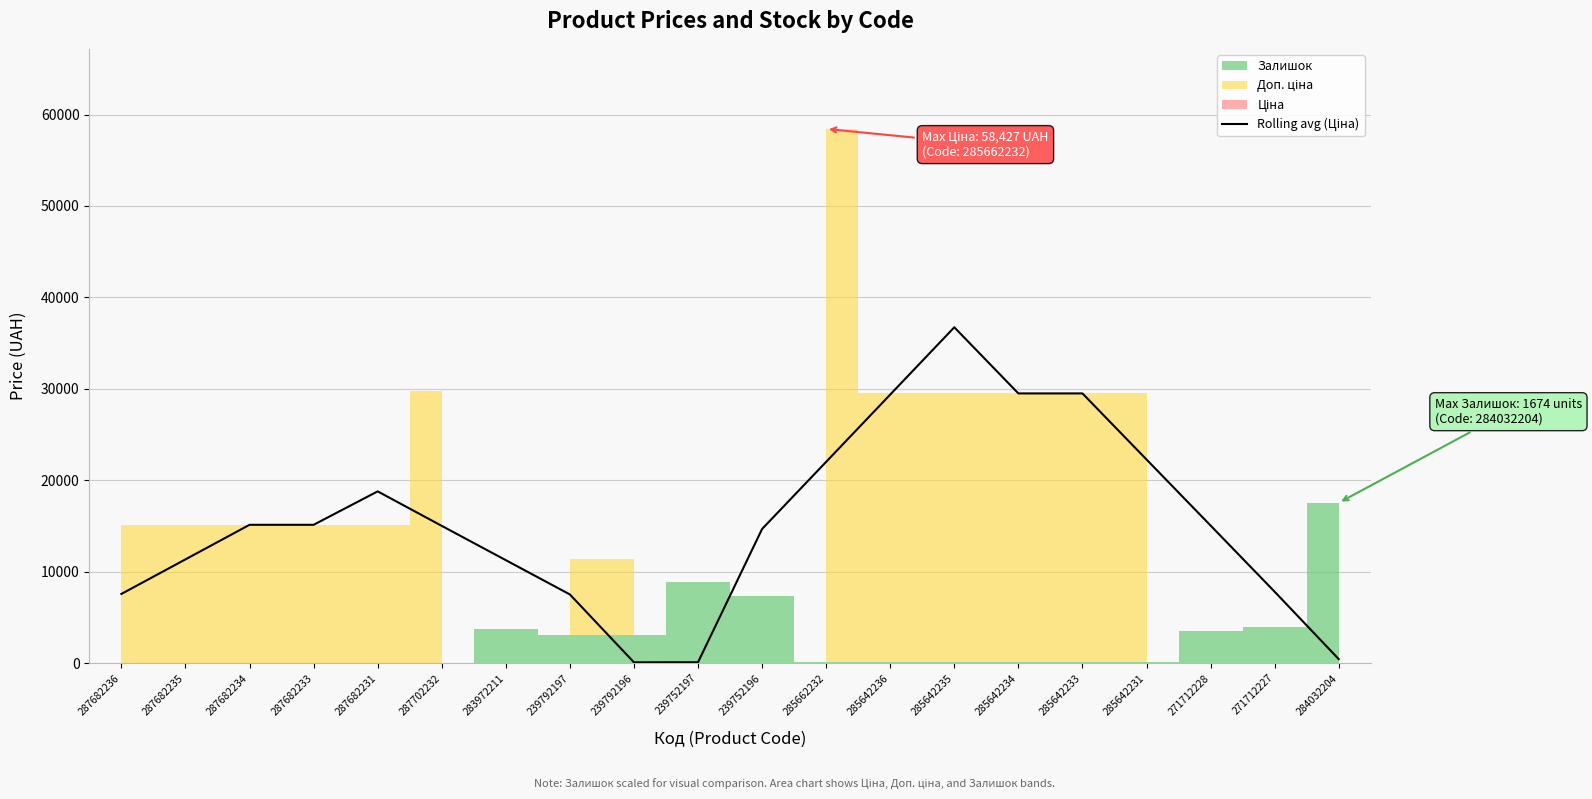

What position from the right is 287682236?

20